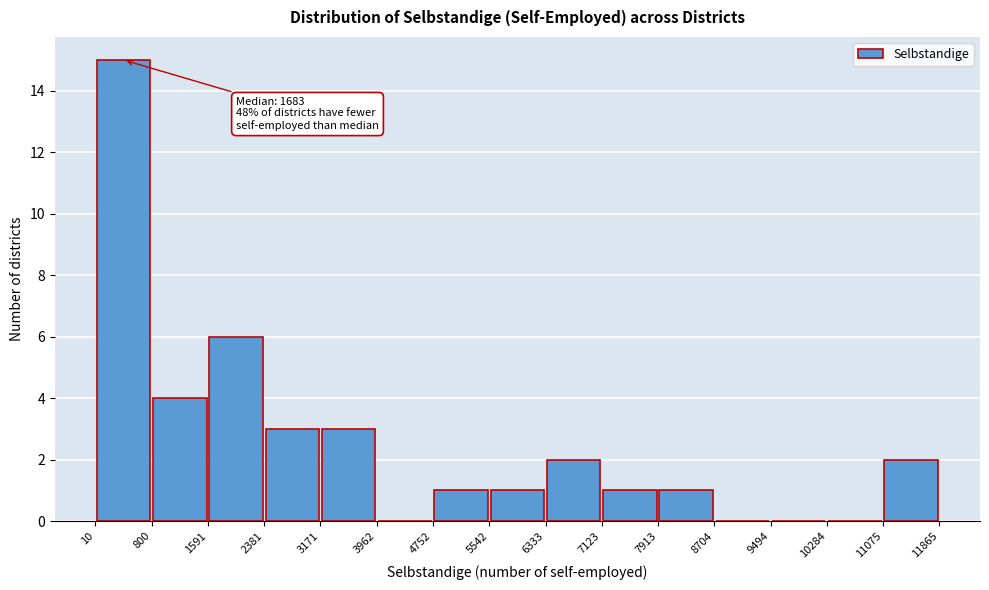

Which range on the x-axis has the tallest bar?

10 to 800